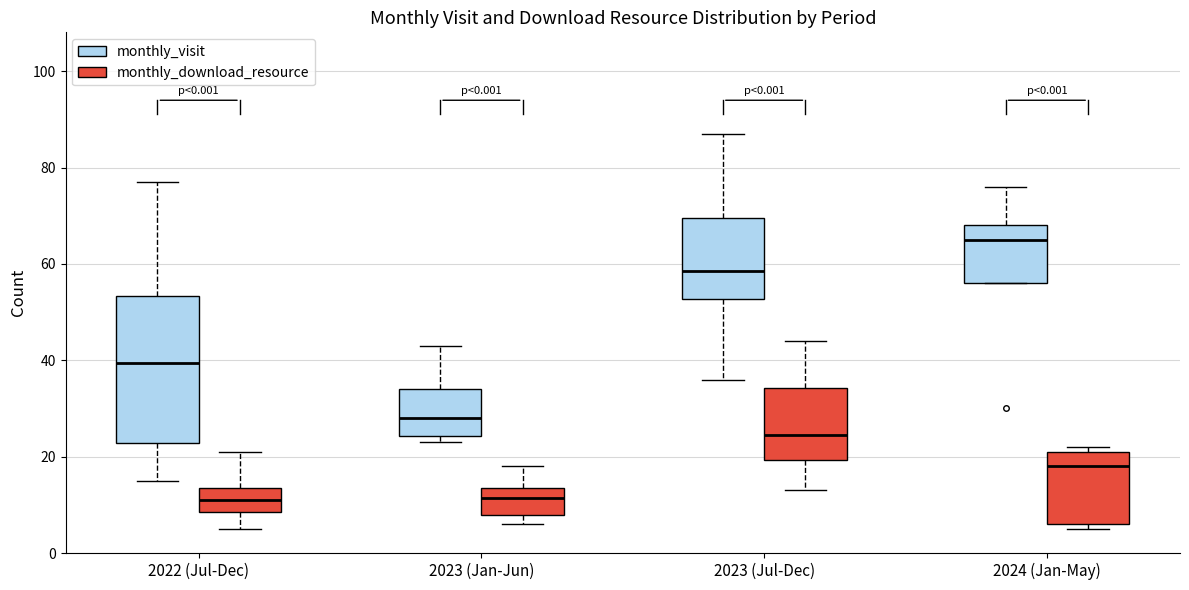

Reading left to right, transcribe this box plot: for each box, give where its median line is, the range the box spans, and where its two whiskers end, as read against the y-axis. The values are not printed on the chart, so give them approximately, as read against the axis.

2022 (Jul-Dec) (monthly_visit): median 40, box 22 to 54, whiskers 16 to 78
2022 (Jul-Dec) (monthly_download_resource): median 12, box 8 to 14, whiskers 6 to 22
2023 (Jan-Jun) (monthly_visit): median 28, box 24 to 34, whiskers 24 (just below the box's lower edge) to 44
2023 (Jan-Jun) (monthly_download_resource): median 12, box 8 to 14, whiskers 6 to 18
2023 (Jul-Dec) (monthly_visit): median 58, box 52 to 70, whiskers 36 to 88
2023 (Jul-Dec) (monthly_download_resource): median 24, box 20 to 34, whiskers 14 to 44
2024 (Jan-May) (monthly_visit): median 66, box 56 to 68, whiskers 56 to 76
2024 (Jan-May) (monthly_download_resource): median 18, box 6 to 22, whiskers 6 (just below the box's lower edge) to 22 (just above the box's upper edge)